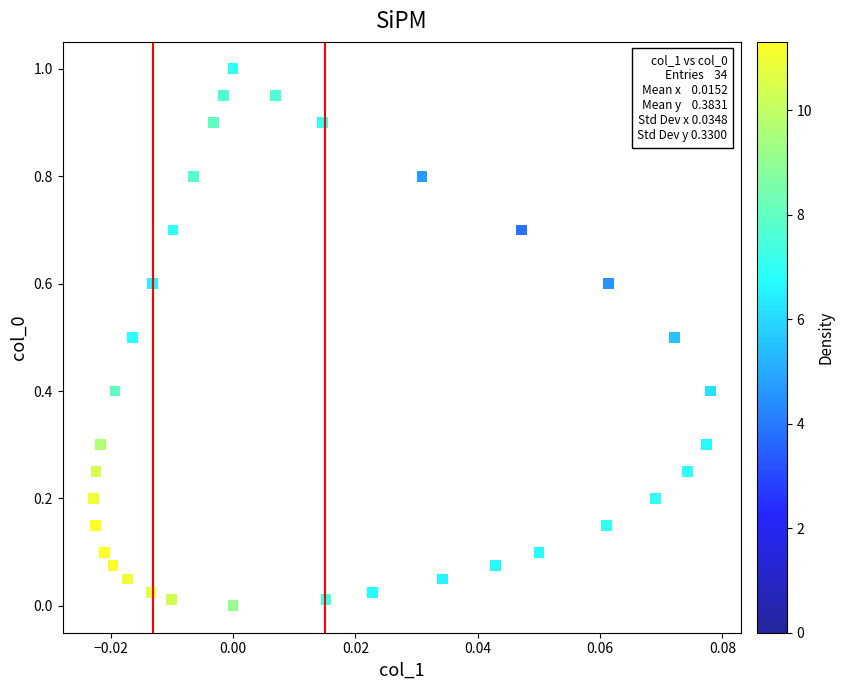

What is the range of Y values (max minus min)?

1.0